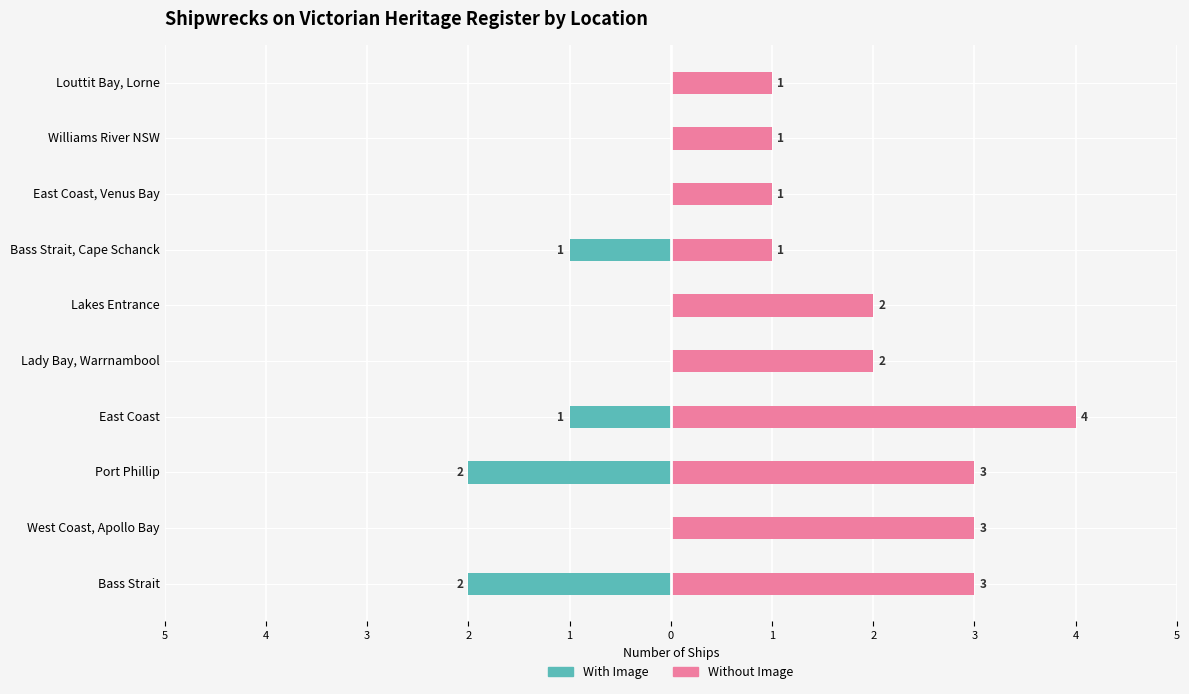

What is the average value of the Without Image series?

2